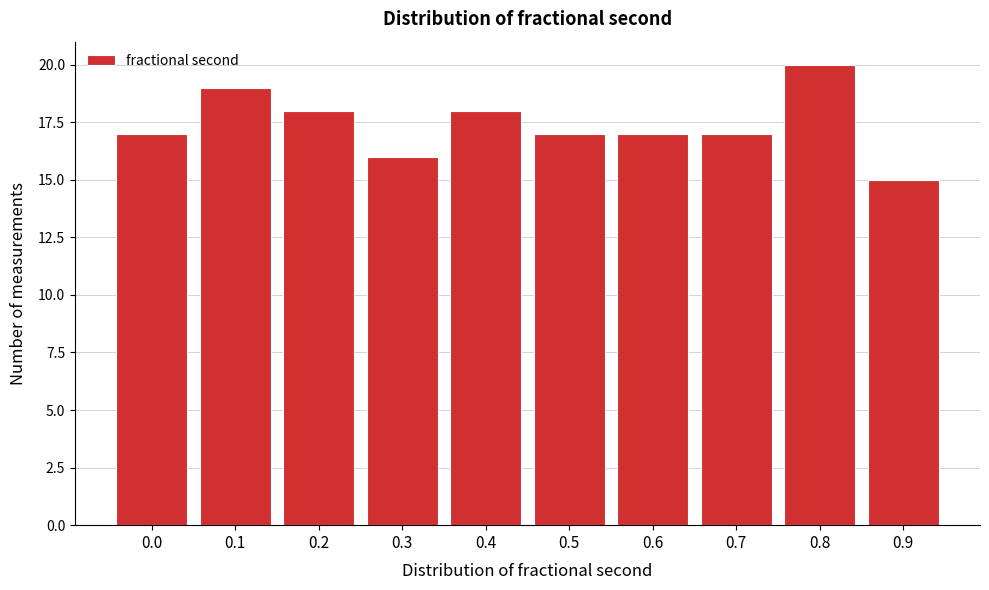

Reading right to left, what are all the values shown in this chart?

0.9=15	0.8=20	0.7=17	0.6=17	0.5=17	0.4=18	0.3=16	0.2=18	0.1=19	0.0=17